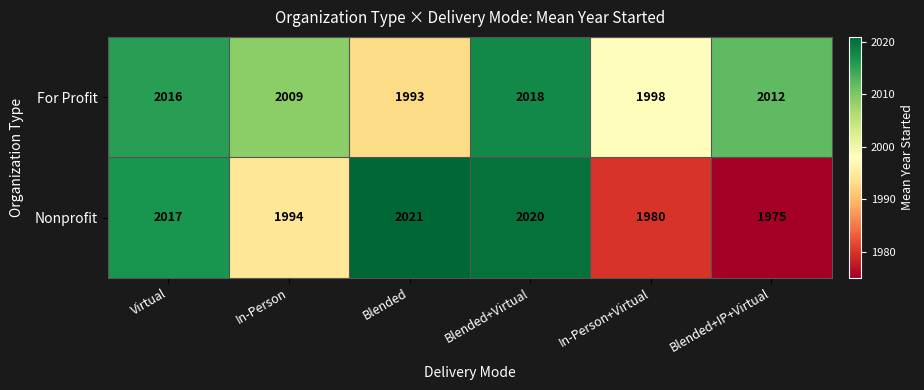

What is the difference between the maximum and second lowest values in the For Profit series?

20